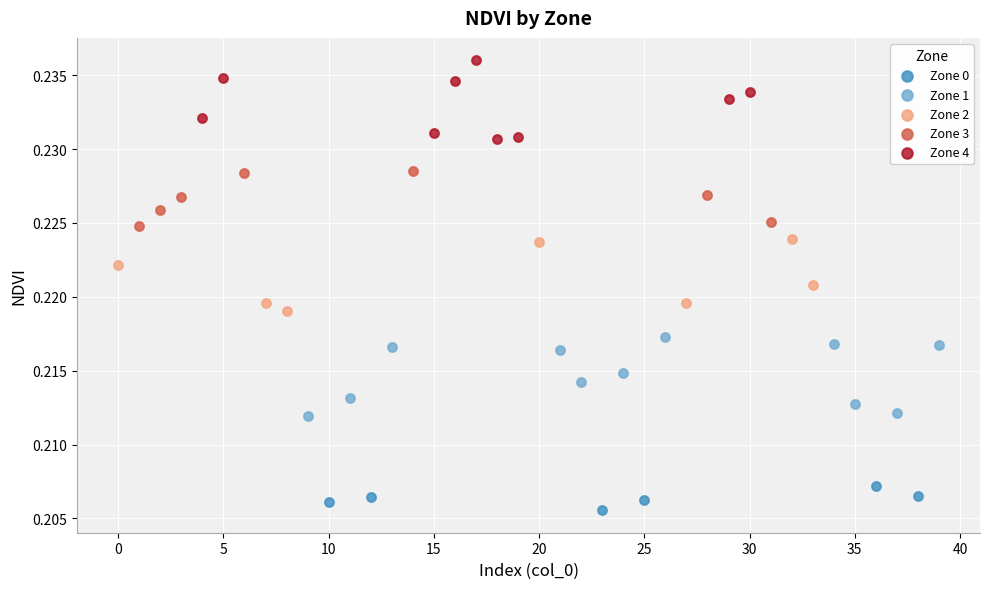

Which series reaches the minimum Y coordinate?

Zone 0